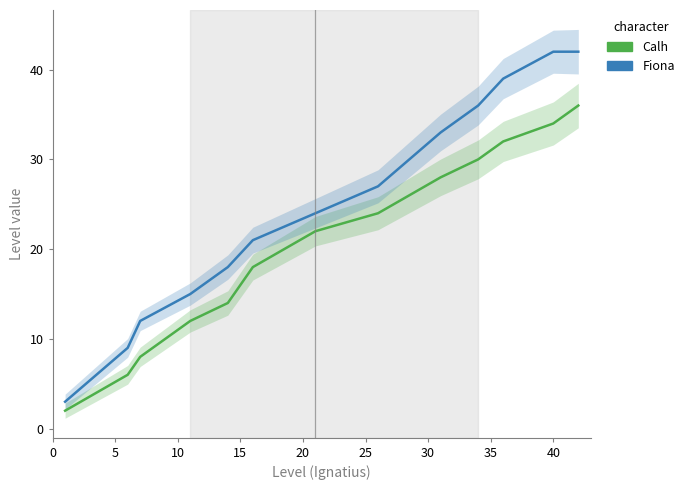

The Fiona series shows 40 at 35. True or false?

False